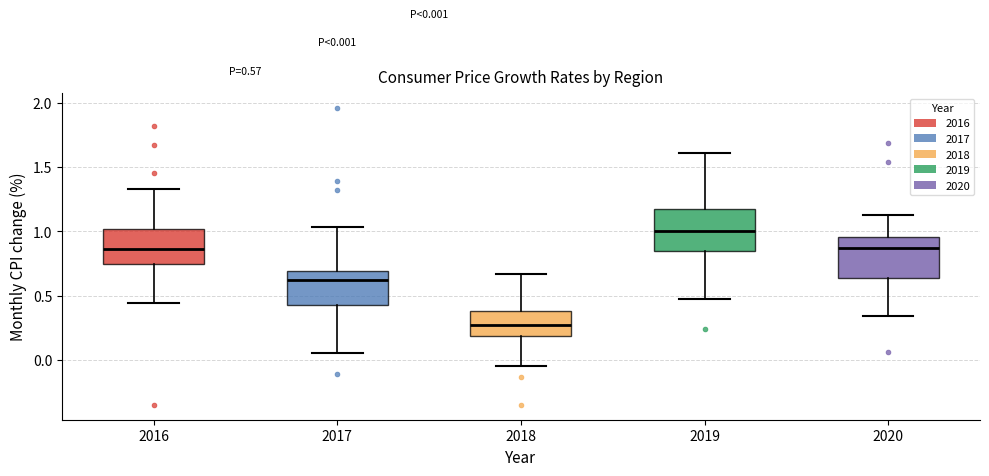

Which box's median line is the lowest?

2018